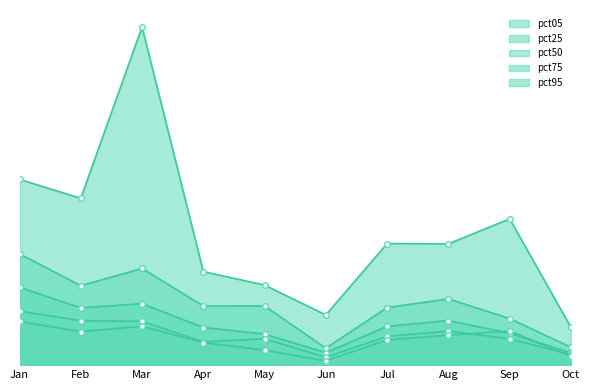

At Aug, list the series in order from smallest to largest.

pct05, pct25, pct50, pct75, pct95